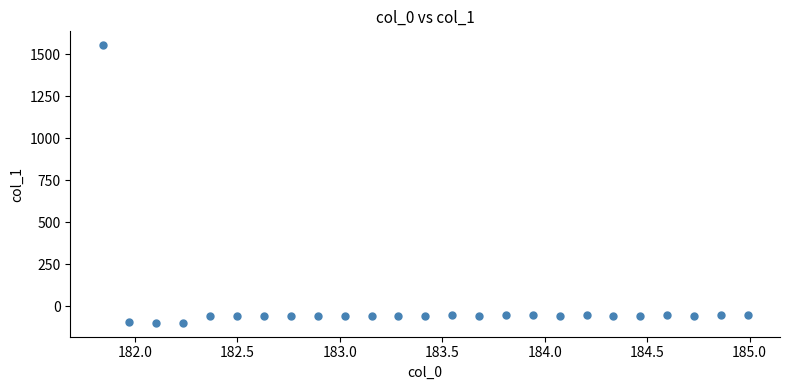

What is the range of Y values (max minus min)?

1653.7